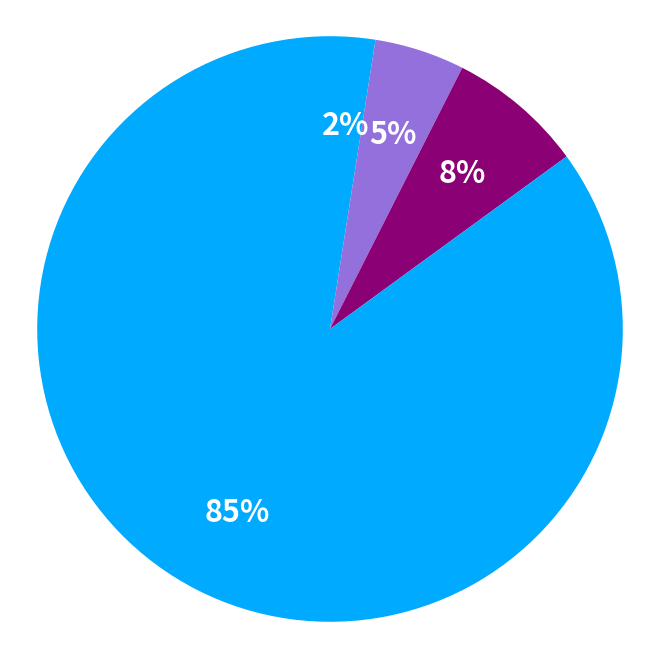

How many segments does this pie chart have?

4